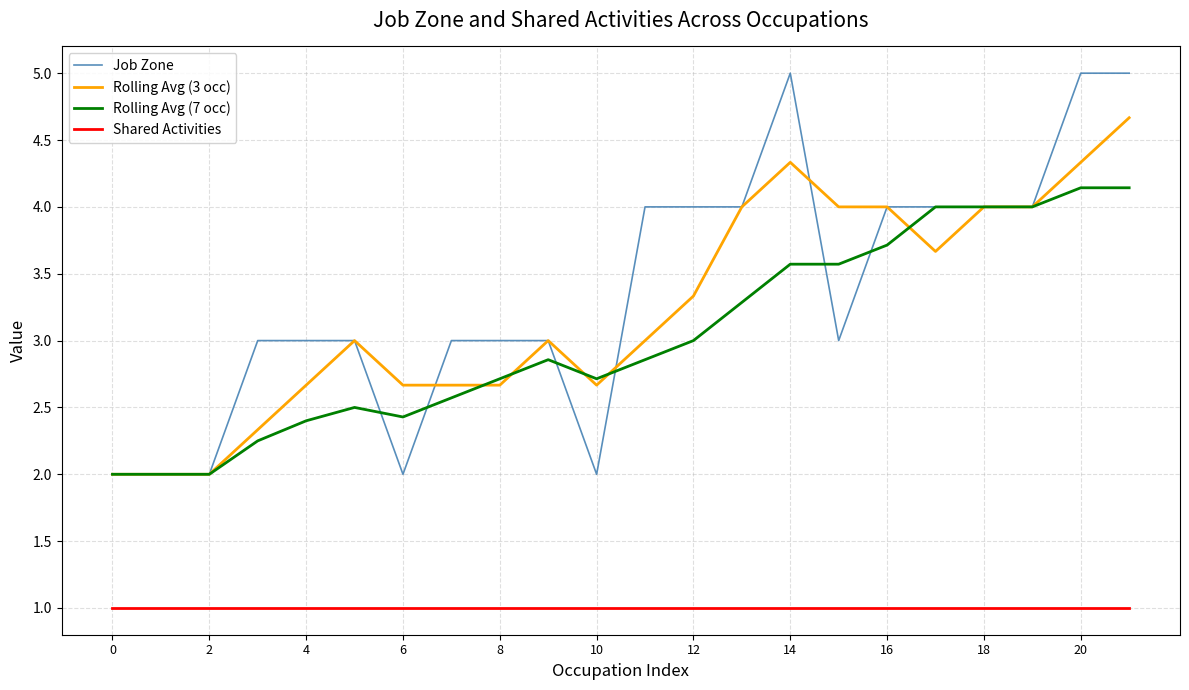

Rank the series by their maximum value, from lowest to highest.

Shared Activities, Rolling Avg (7 occ), Rolling Avg (3 occ), Job Zone